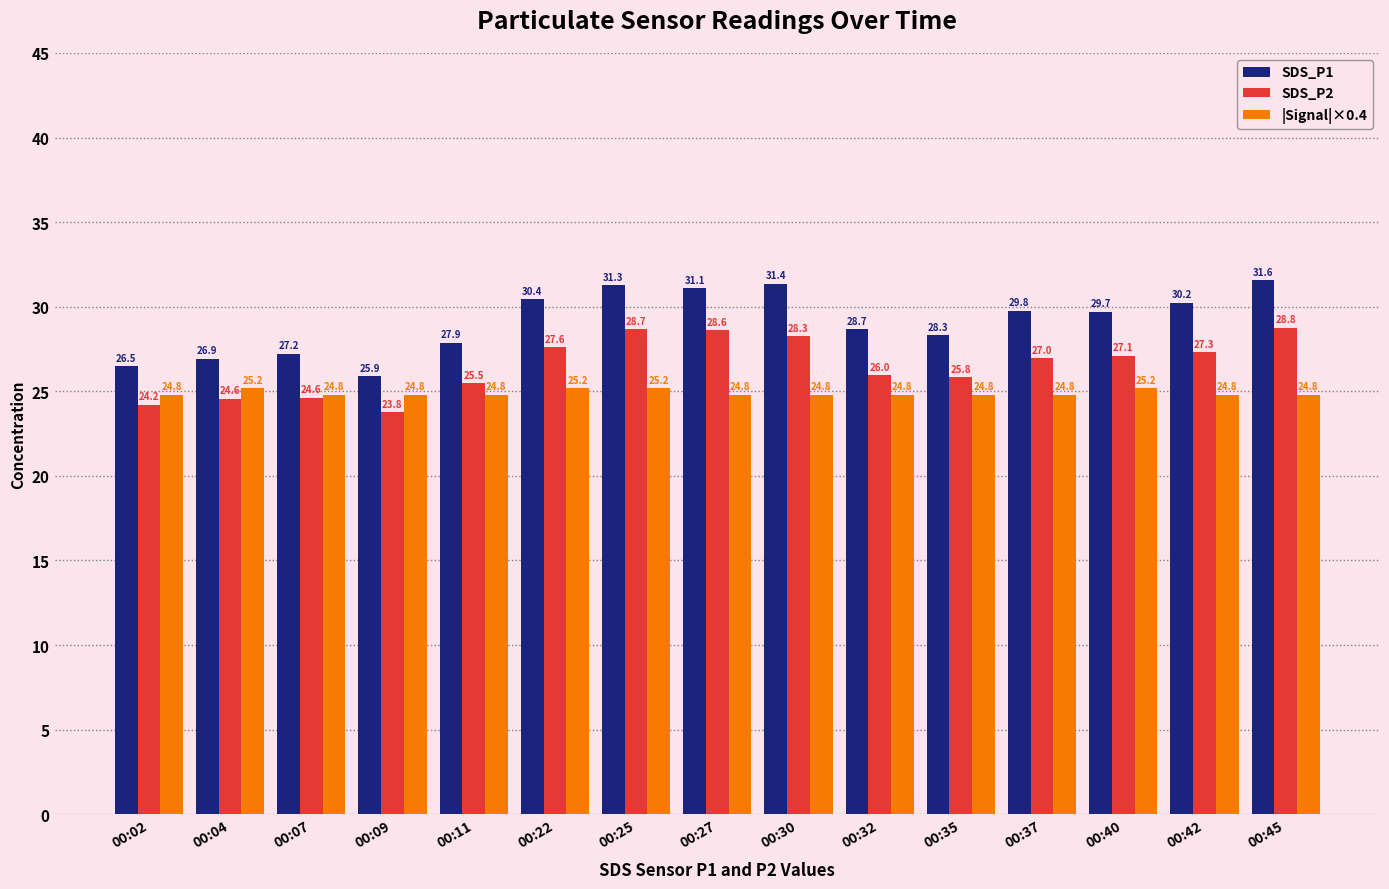

Rank the series at 00:37 from highest to lowest value.

SDS_P1, SDS_P2, |Signal|×0.4